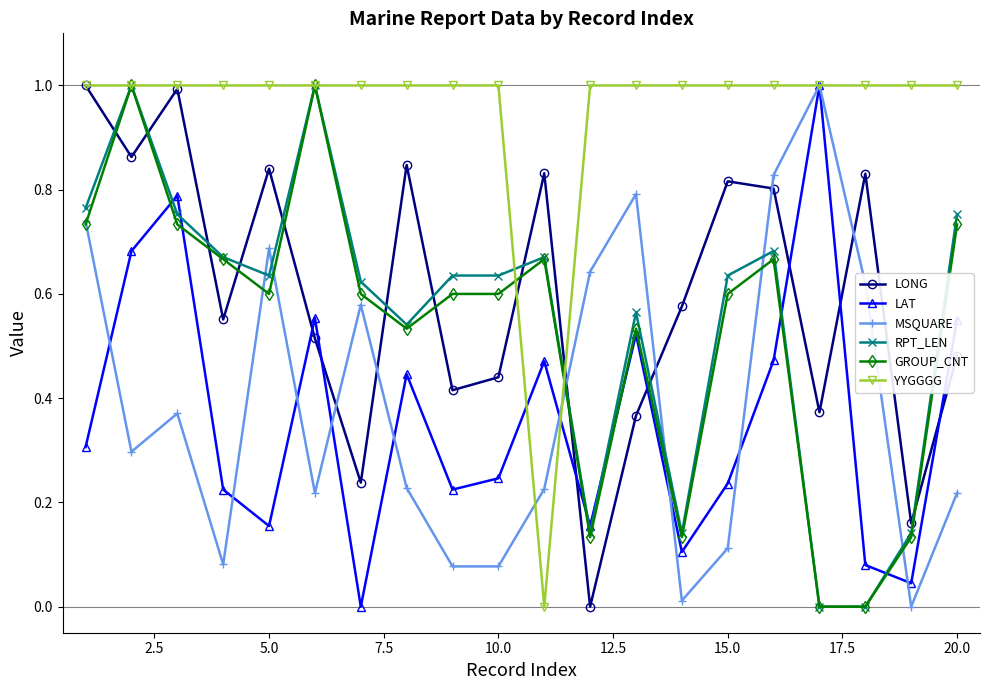

How many intersections are there between GROUP_CNT and LONG?

11